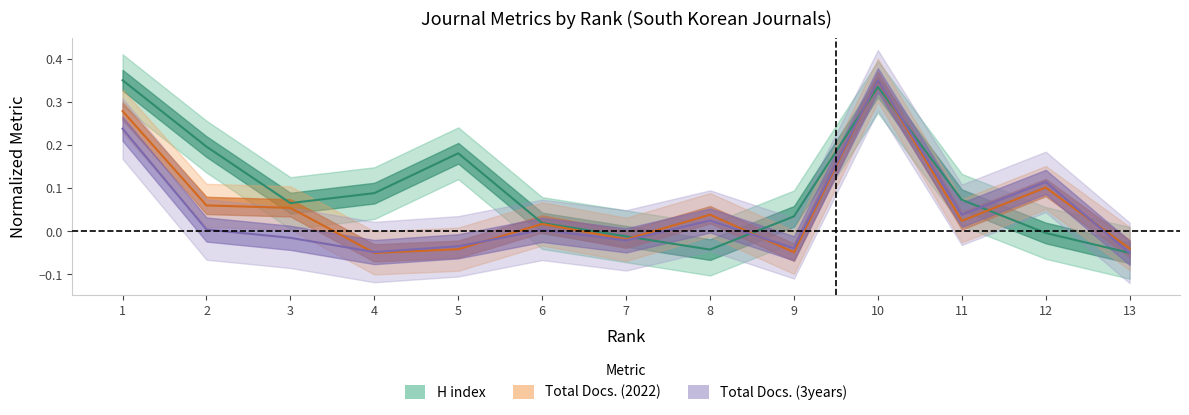

What is the spread (max minus min) of values at 12?

0.1